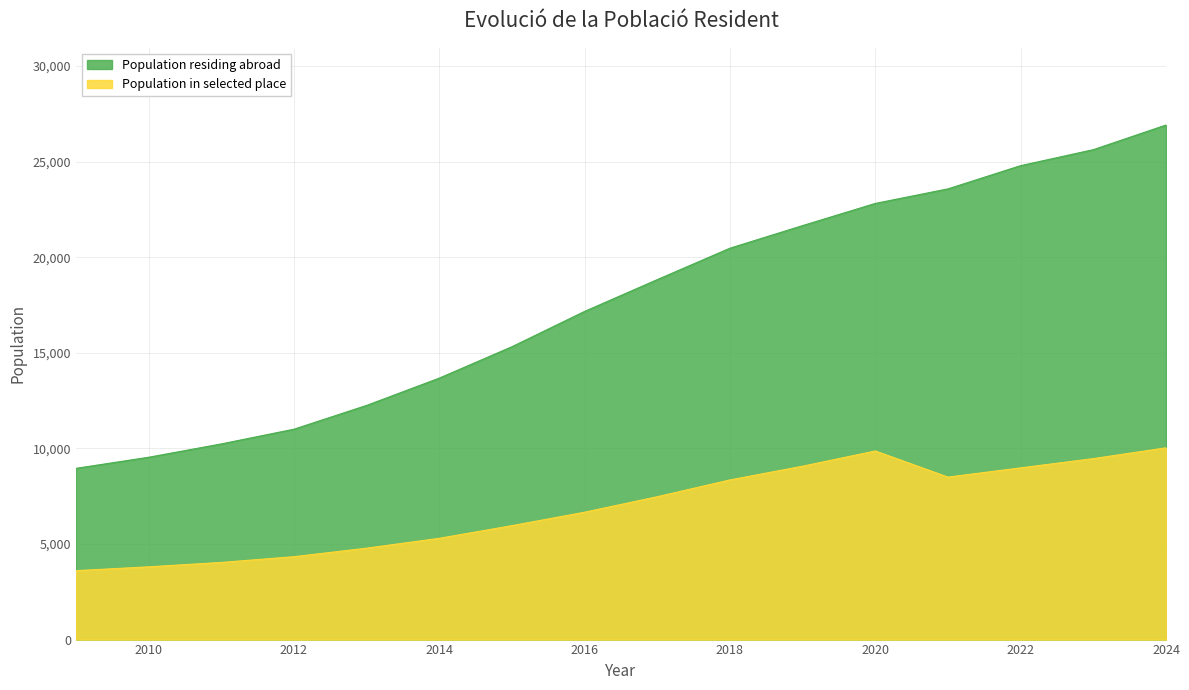

Which series has the largest total across all categories?

Population residing abroad